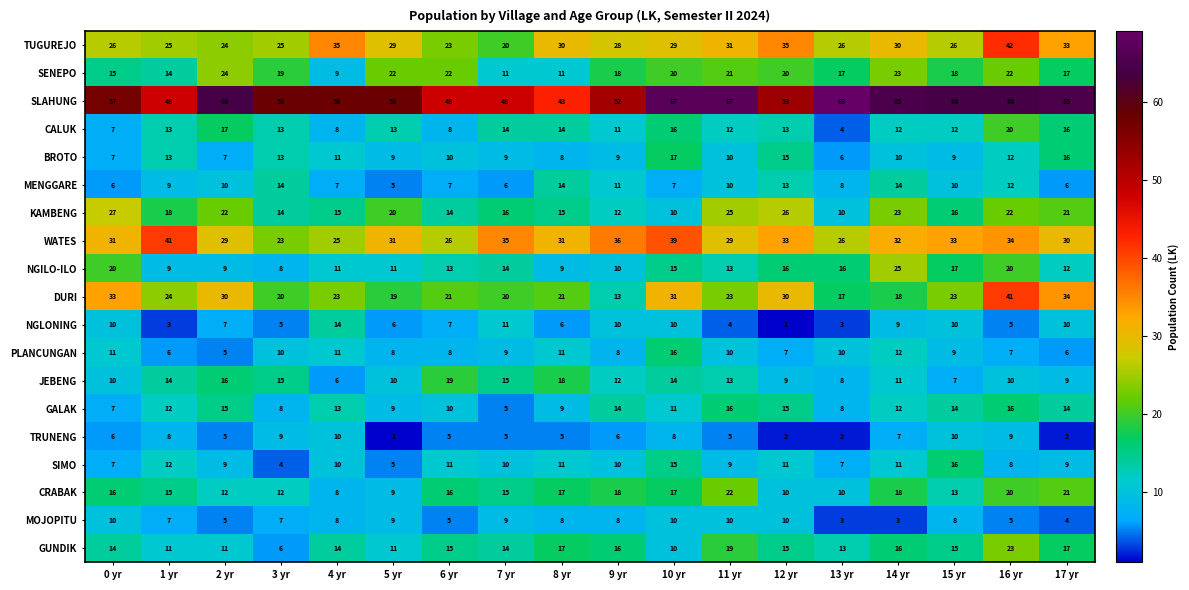

Count the number of data series in this chart.

19